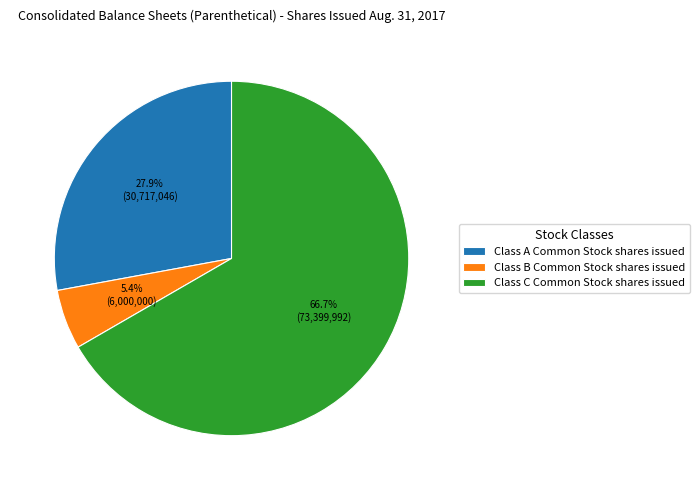

What is the largest slice in the pie chart?

Class C Common Stock shares issued